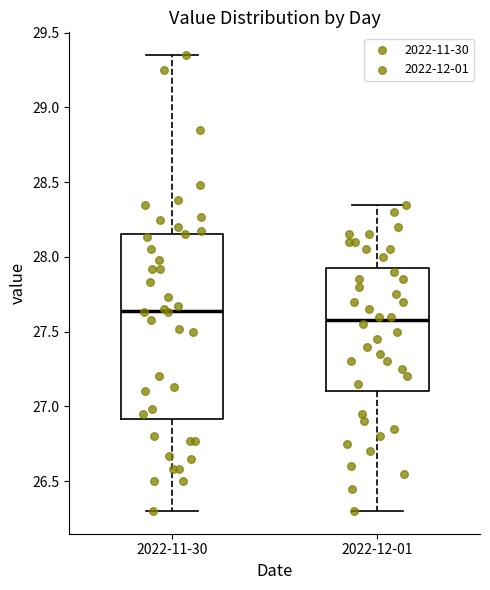

Which box's median line is the highest?

2022-11-30